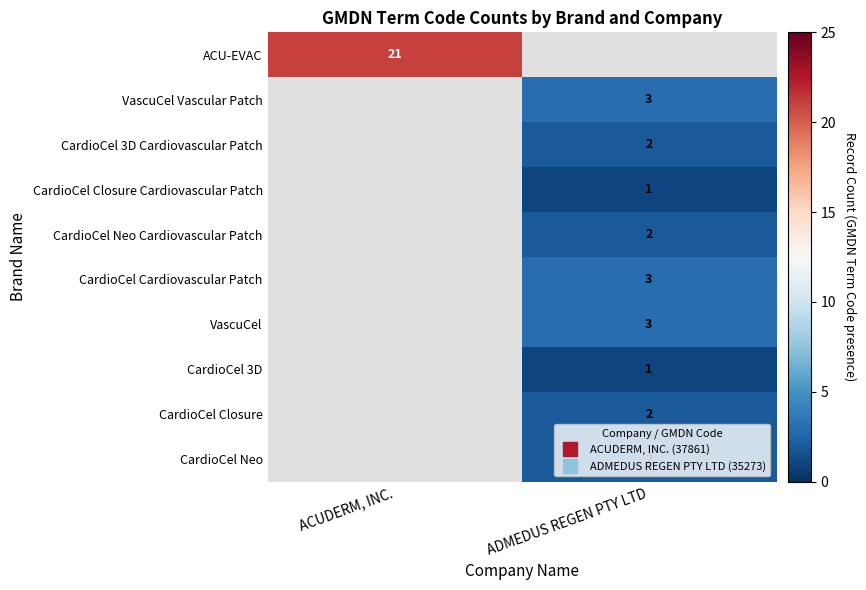

At how many categories does at least one series exceed 15?

1